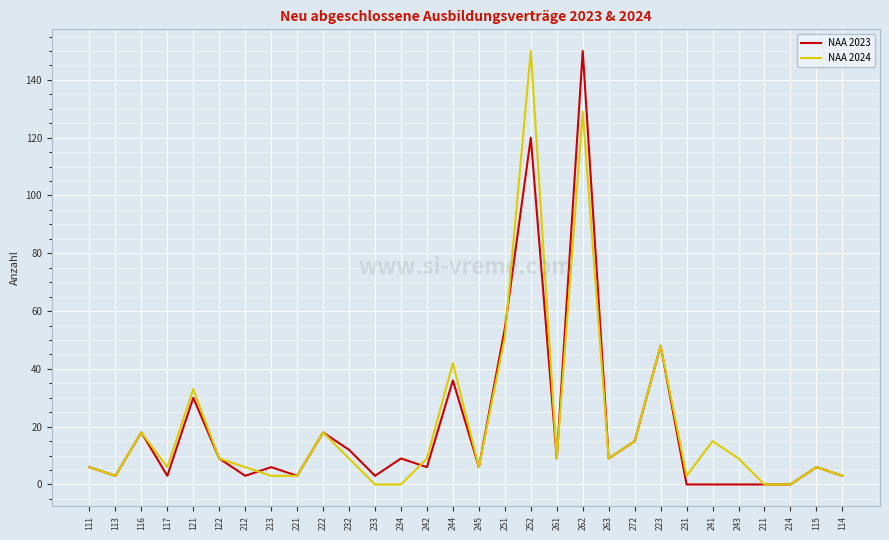

At which category is the sum across all series the highest?

262